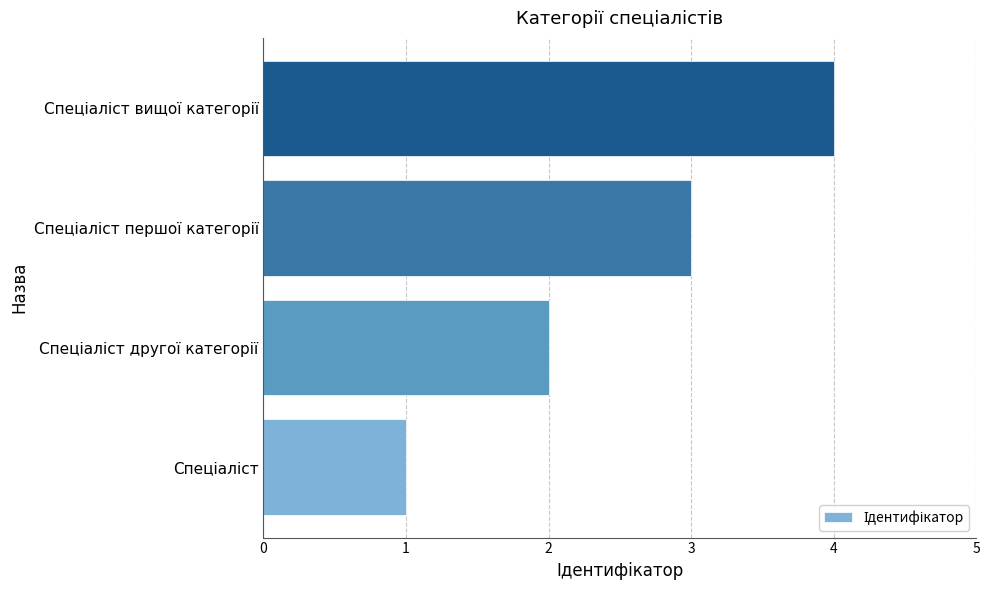

What is the sum of all values?

10